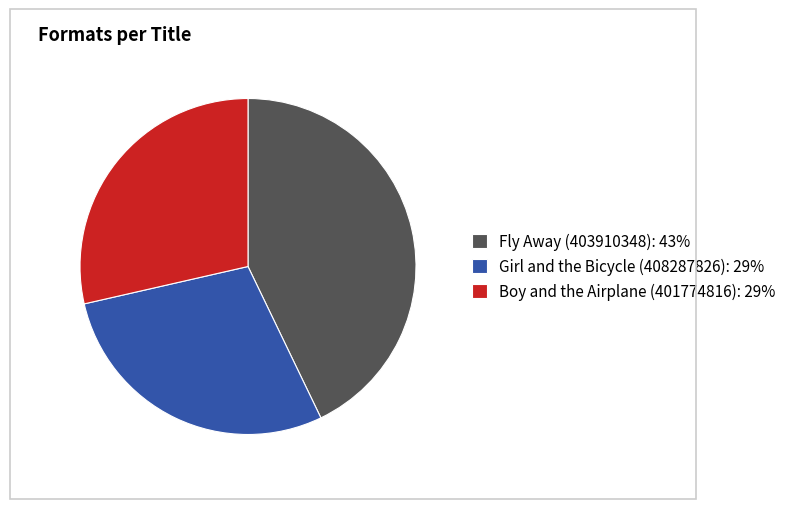

How many segments does this pie chart have?

3